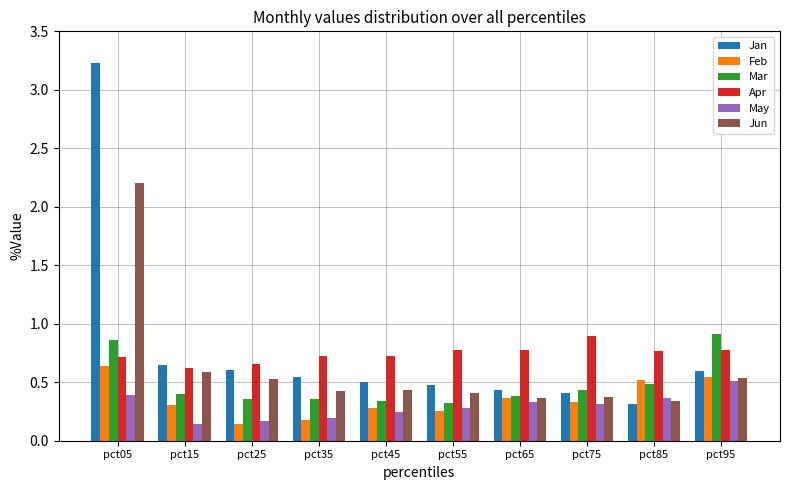

Which category has the highest value in the Feb series?

pct05